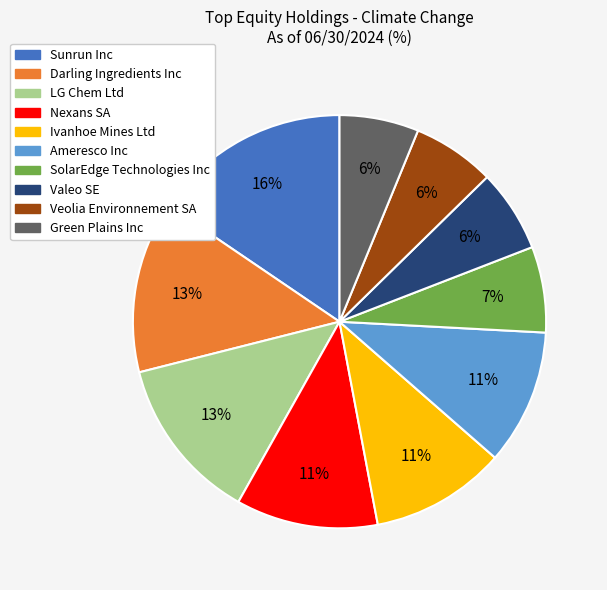

To the nearest percent, what is the average slice percentage?

10%